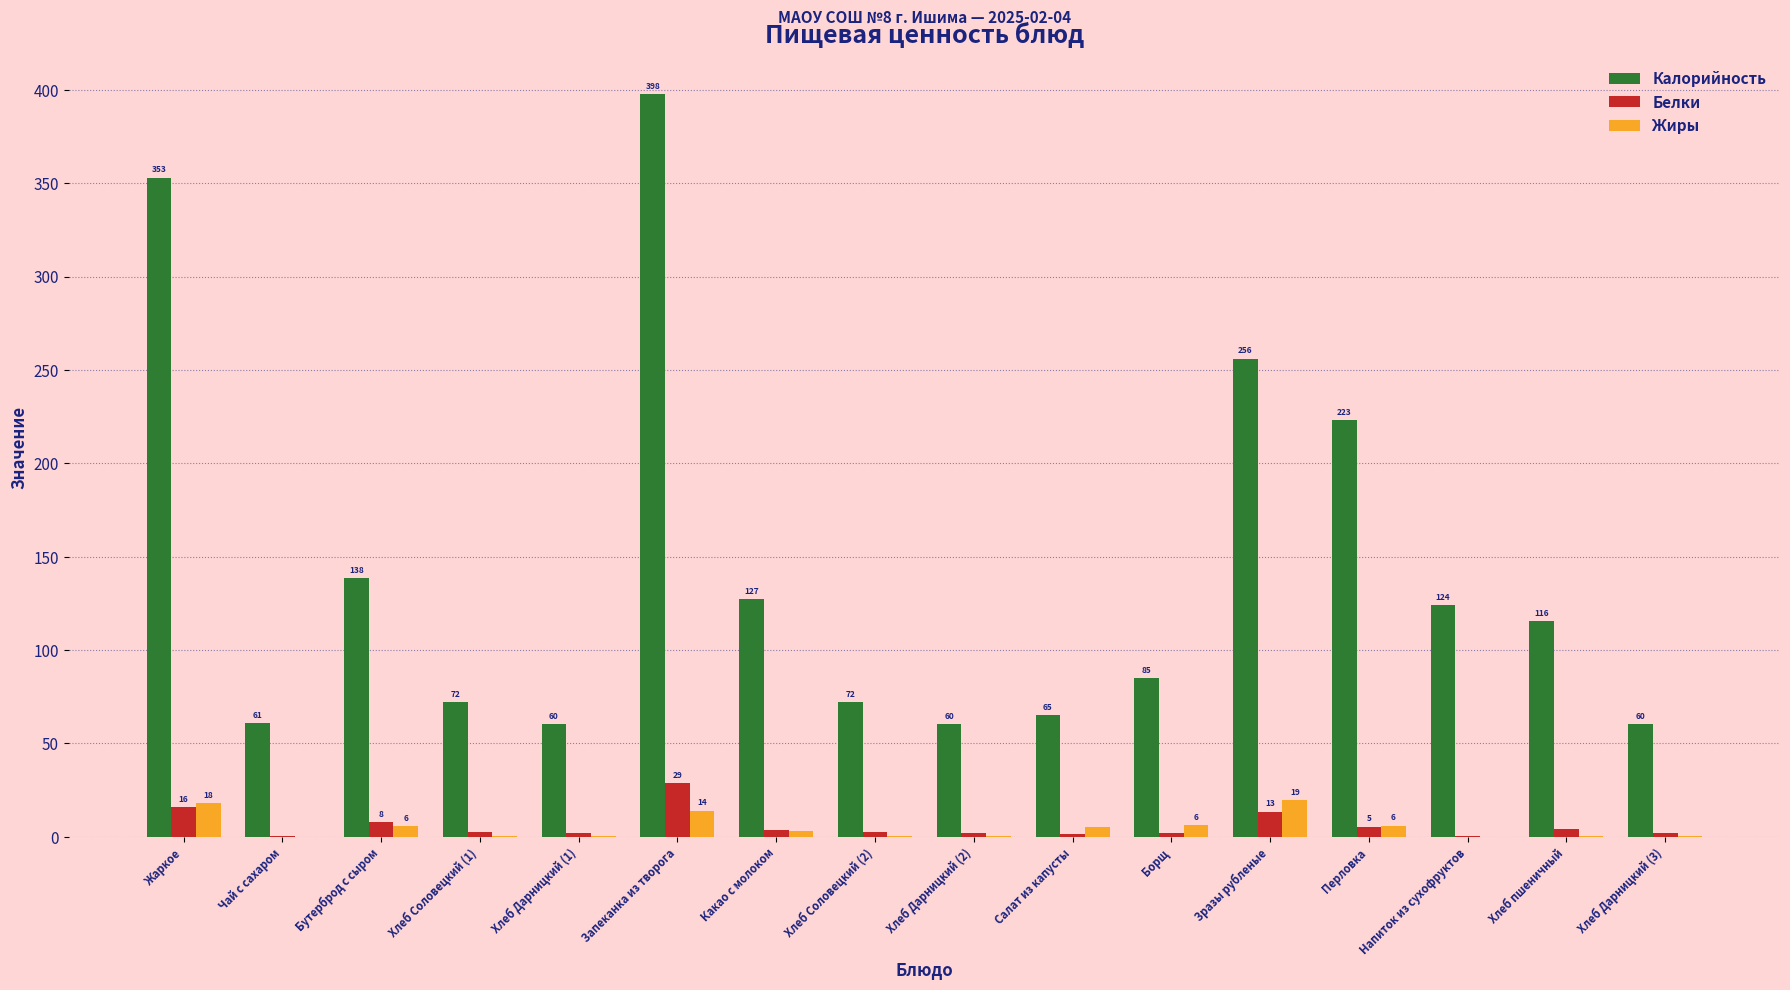

What is the maximum value for Калорийность?

397.8